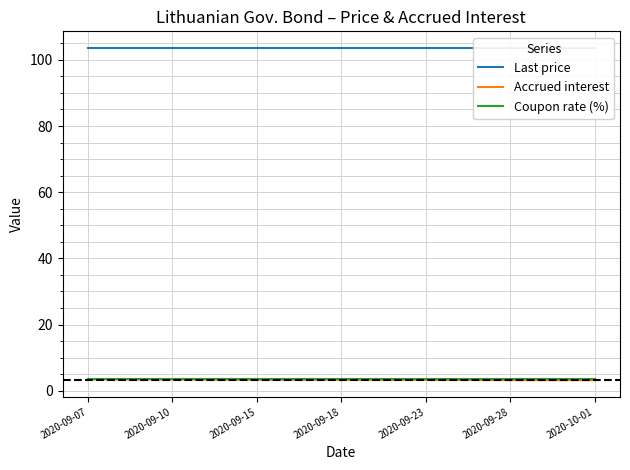

Reading right to left, transcribe all the data shown in this chart.

Last price: 103.6	103.6	103.6	103.6	103.6	103.6	103.6	103.6	103.6	103.6	103.6	103.6	103.6	103.6	103.6	103.6	103.6	103.6	103.6
Accrued interest: 3.2	3.2	3.2	3.2	3.2	3.2	3.2	3.3	3.3	3.3	3.3	3.3	3.3	3.3	3.4	3.4	3.4	3.4	3.4
Coupon rate (%): 3.4	3.4	3.4	3.4	3.4	3.4	3.4	3.4	3.4	3.4	3.4	3.4	3.4	3.4	3.4	3.4	3.4	3.4	3.4